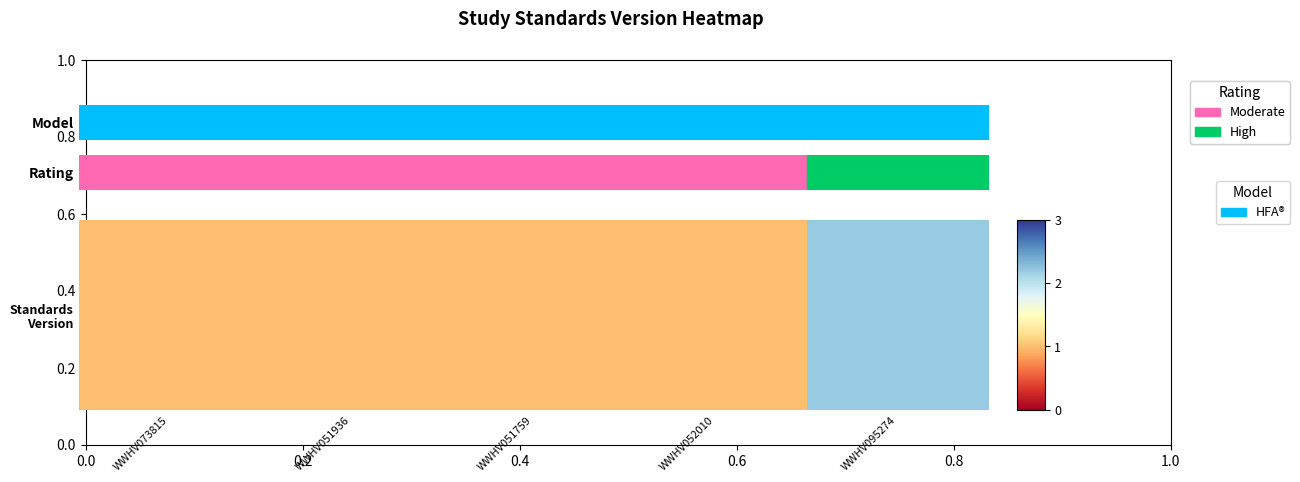

Reading left to right, what are all the values shown in this chart?

1.0	1.0	1.0	1.0	2.2